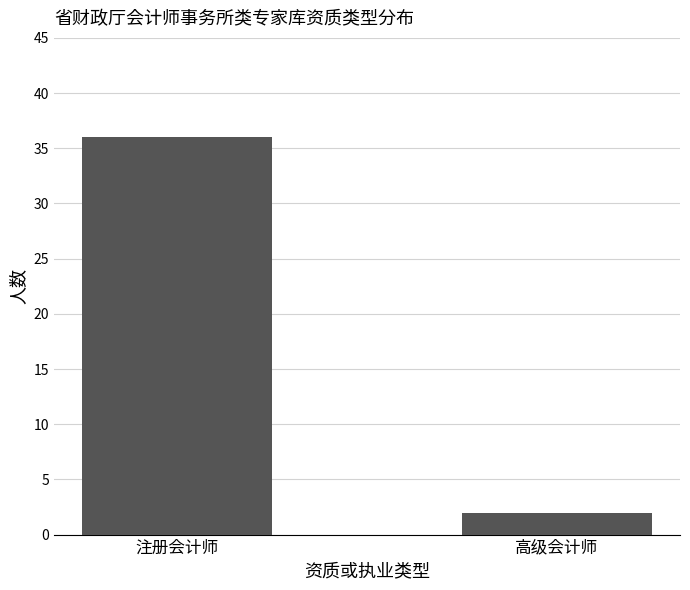

List the labels in order of value, smallest first.

高级会计师, 注册会计师